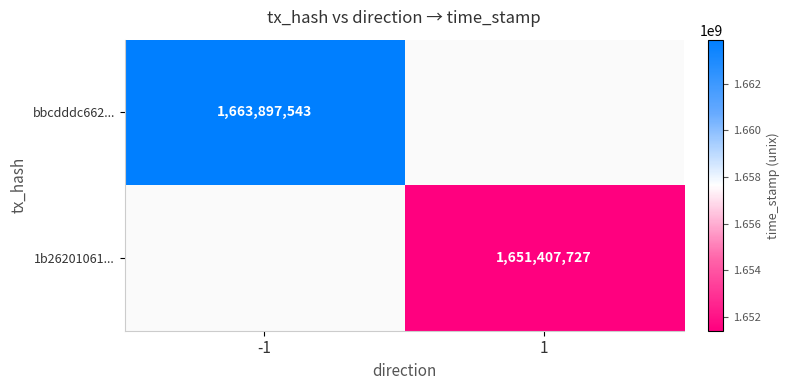

The value of 1b26201061... at 1 is 2728381261. True or false?

False